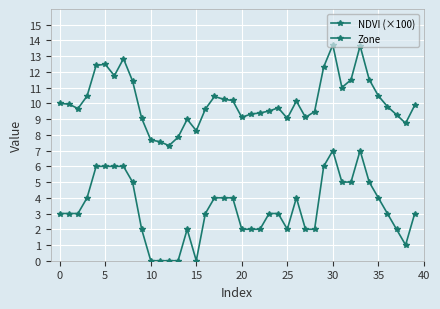

Does the chart have visible grid lines?

Yes